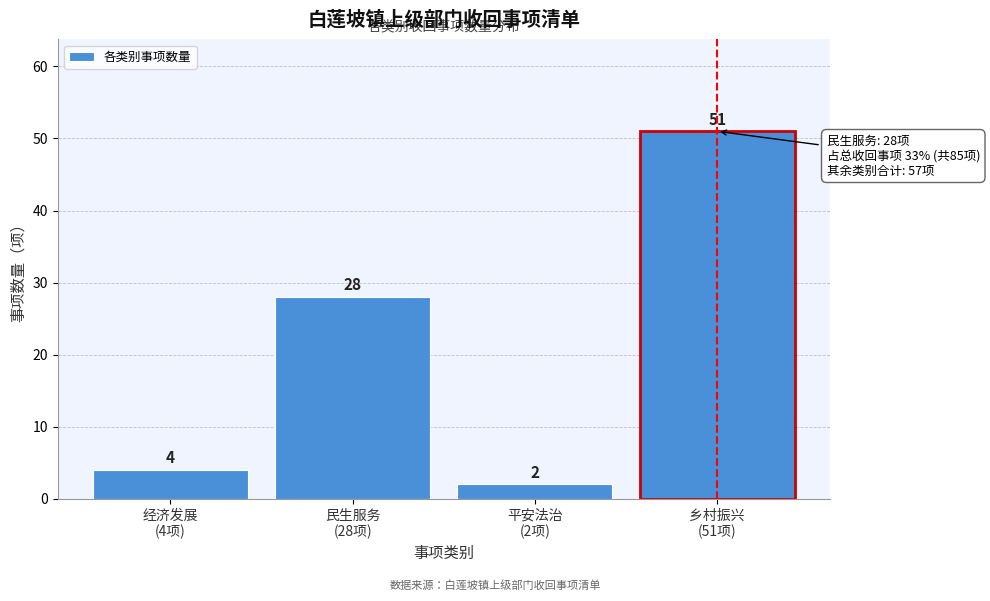

Reading left to right, transcribe all the data shown in this chart.

4	28	2	51